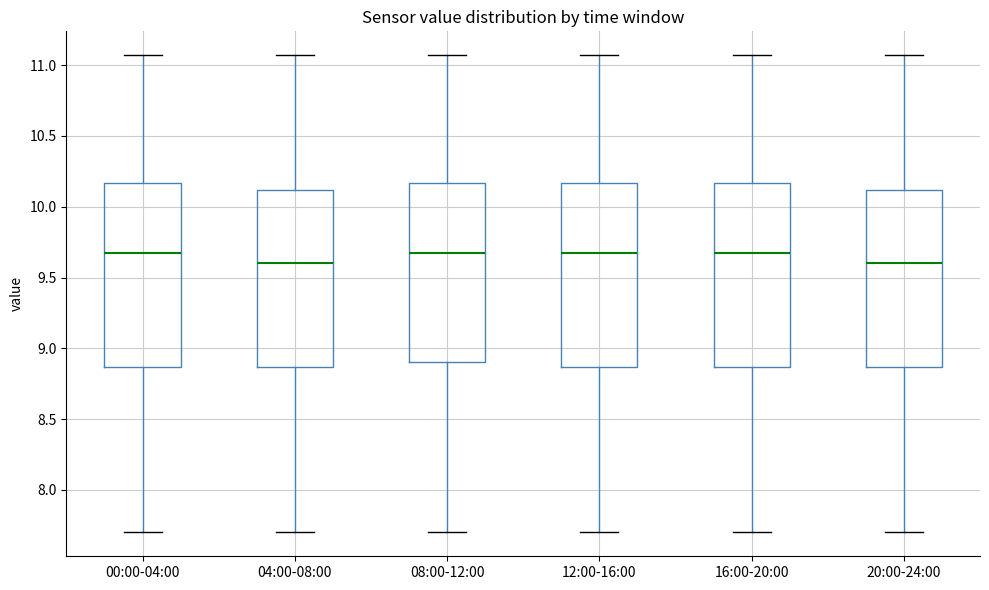

Reading left to right, transcribe this box plot: for each box, give where its median line is, the range the box spans, and where its two whiskers end, as read against the y-axis. The values are not printed on the chart, so give them approximately, as read against the axis.

00:00-04:00: median 9.65, box 8.85 to 10.15, whiskers 7.70 to 11.05
04:00-08:00: median 9.60, box 8.85 to 10.10, whiskers 7.70 to 11.05
08:00-12:00: median 9.65, box 8.90 to 10.15, whiskers 7.70 to 11.05
12:00-16:00: median 9.65, box 8.85 to 10.15, whiskers 7.70 to 11.05
16:00-20:00: median 9.65, box 8.85 to 10.15, whiskers 7.70 to 11.05
20:00-24:00: median 9.60, box 8.85 to 10.10, whiskers 7.70 to 11.05